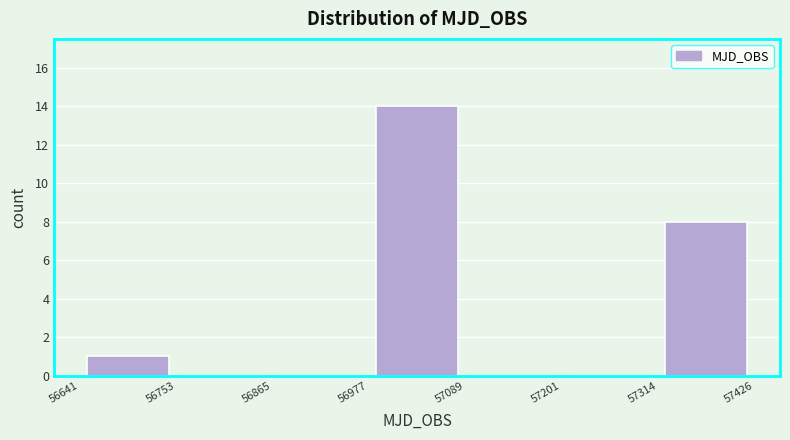

Over which range of the x-axis is the bar tallest?

56977 to 57089